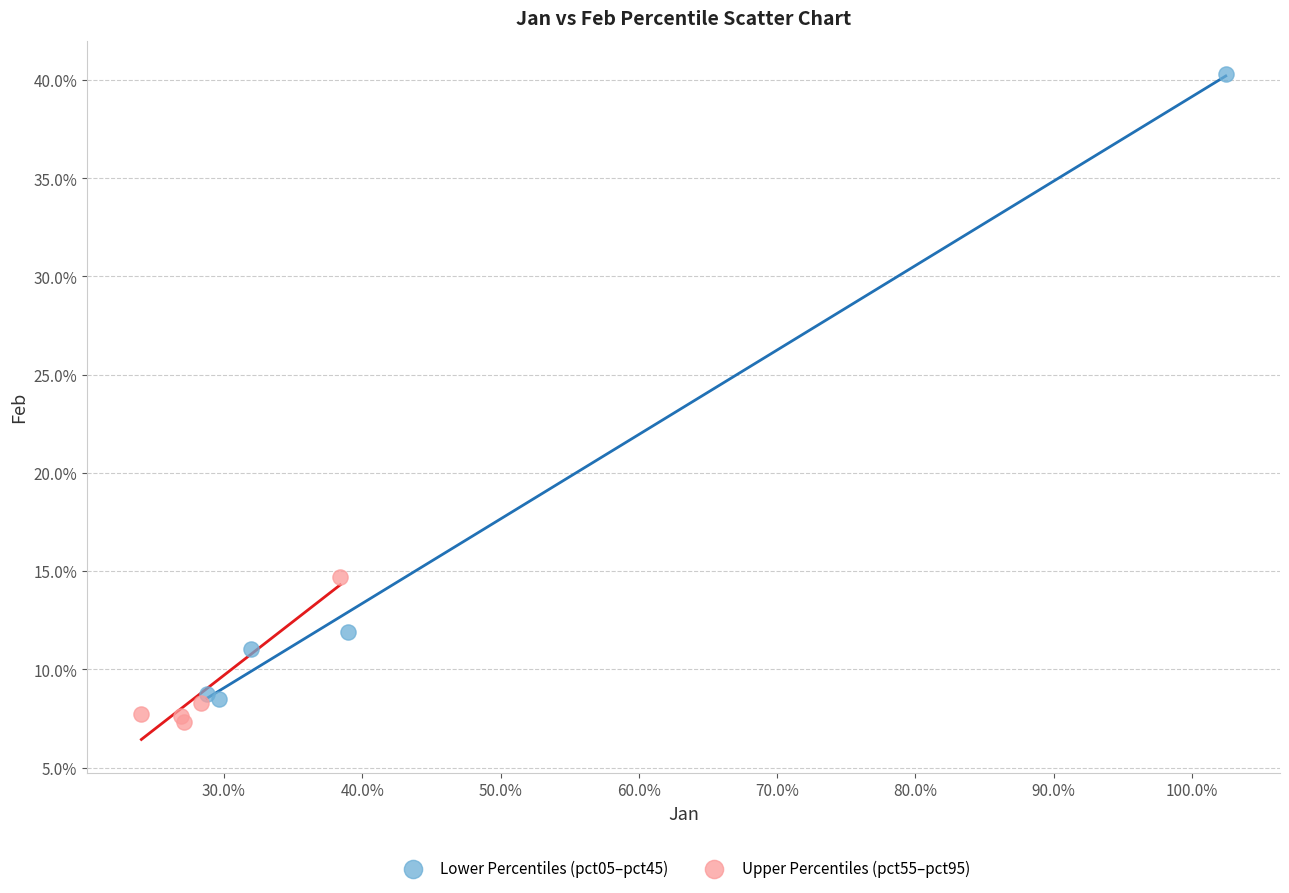

What are all the series names shown in the legend?

Lower Percentiles (pct05–pct45), Upper Percentiles (pct55–pct95)